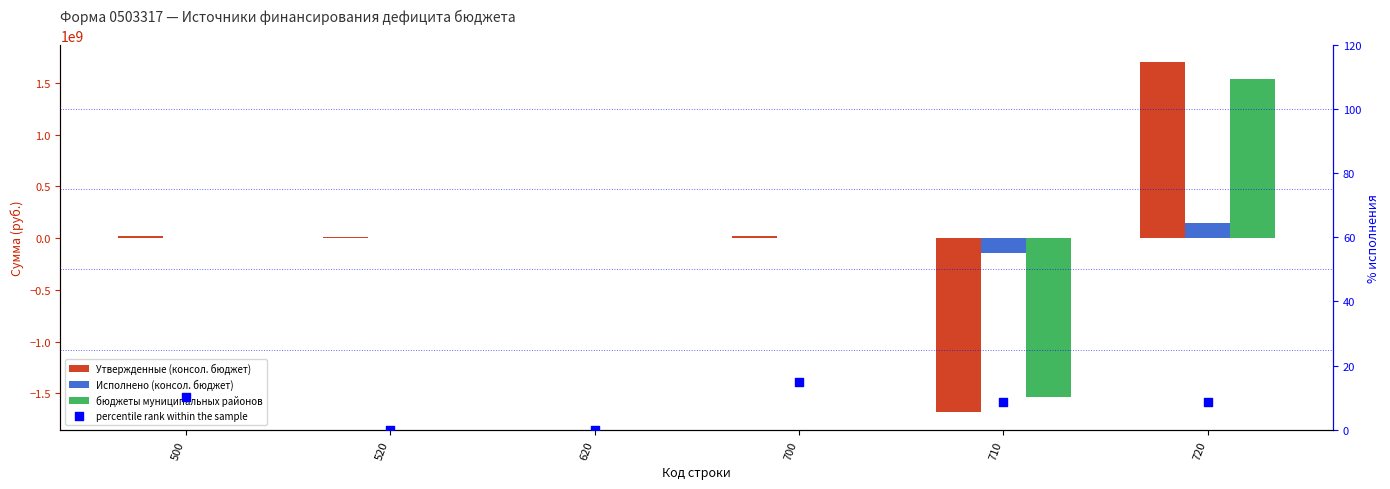

What is the total value across all series at 720?

3389053550.4